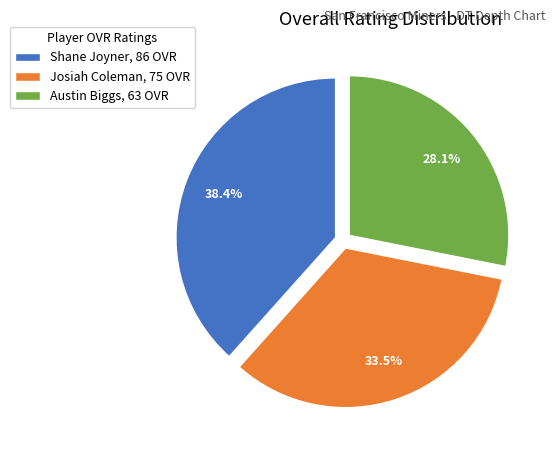

Which slice is the smallest?

Austin Biggs